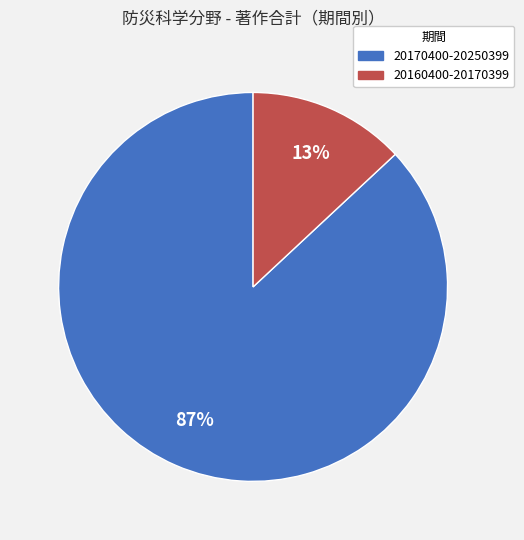

Is there a majority slice in this chart?

Yes